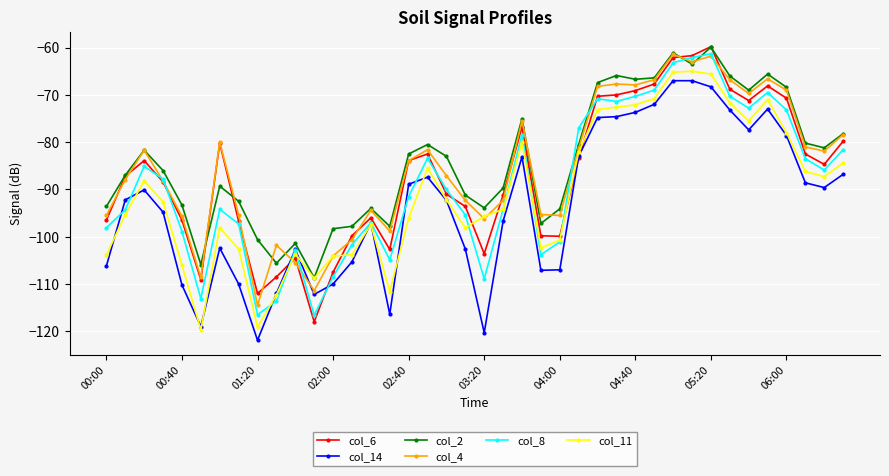

Which series has the largest total across all categories?

col_2